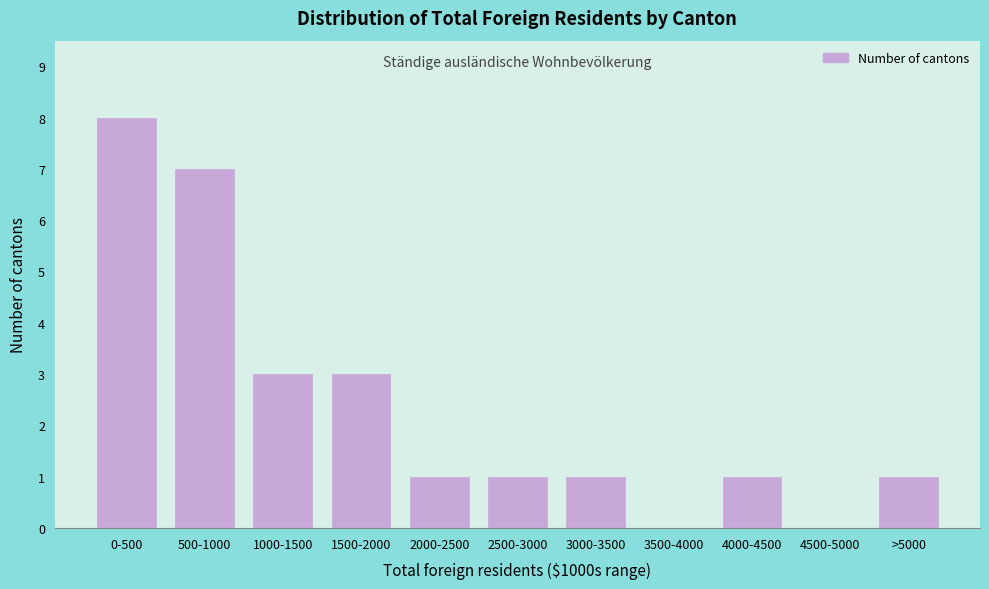

Reading left to right, list all the values displayed in this chart.

0-500=8	500-1000=7	1000-1500=3	1500-2000=3	2000-2500=1	2500-3000=1	3000-3500=1	3500-4000=0	4000-4500=1	4500-5000=0	>5000=1